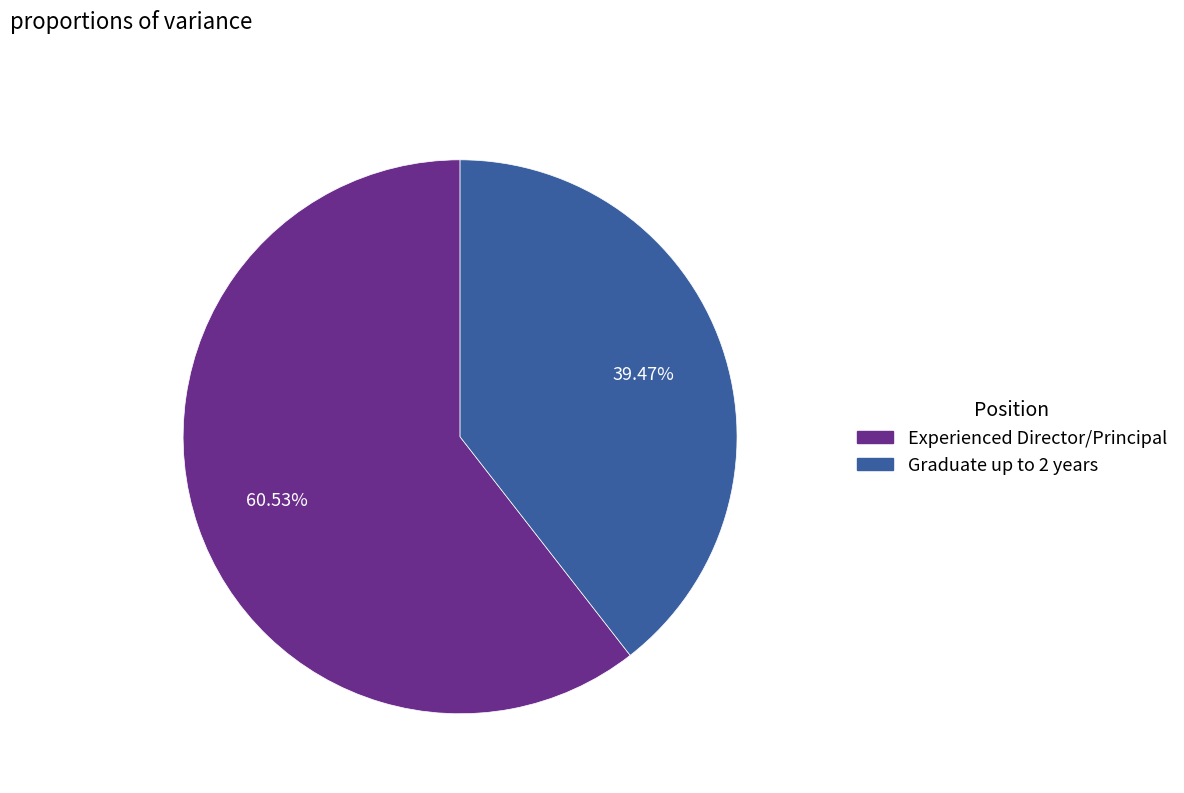

Which slice is the largest?

Experienced Director/Principal